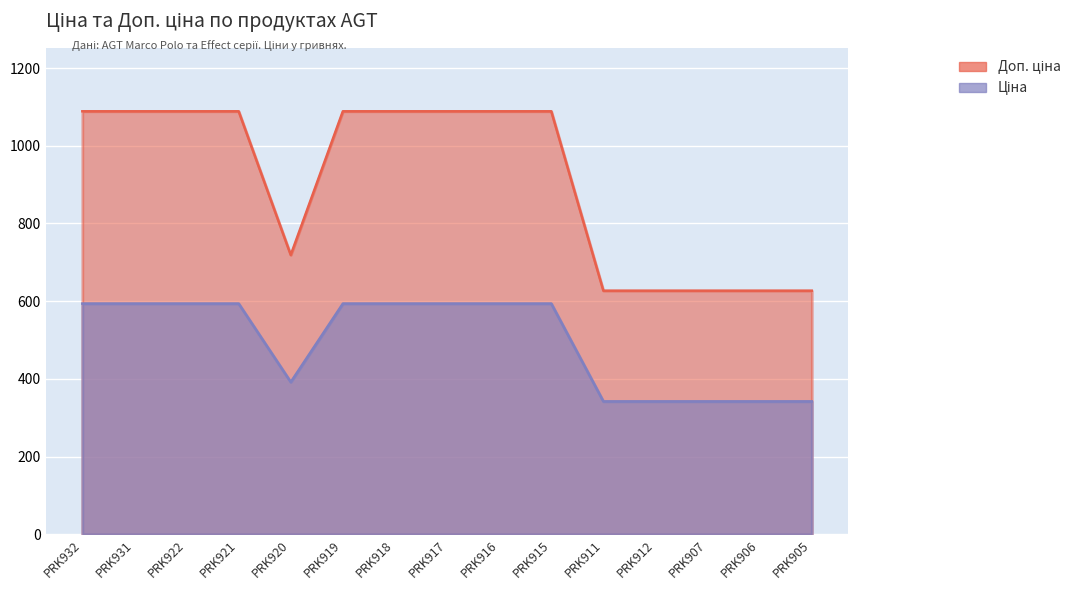

Does the chart display data point markers on the line(s)?

No